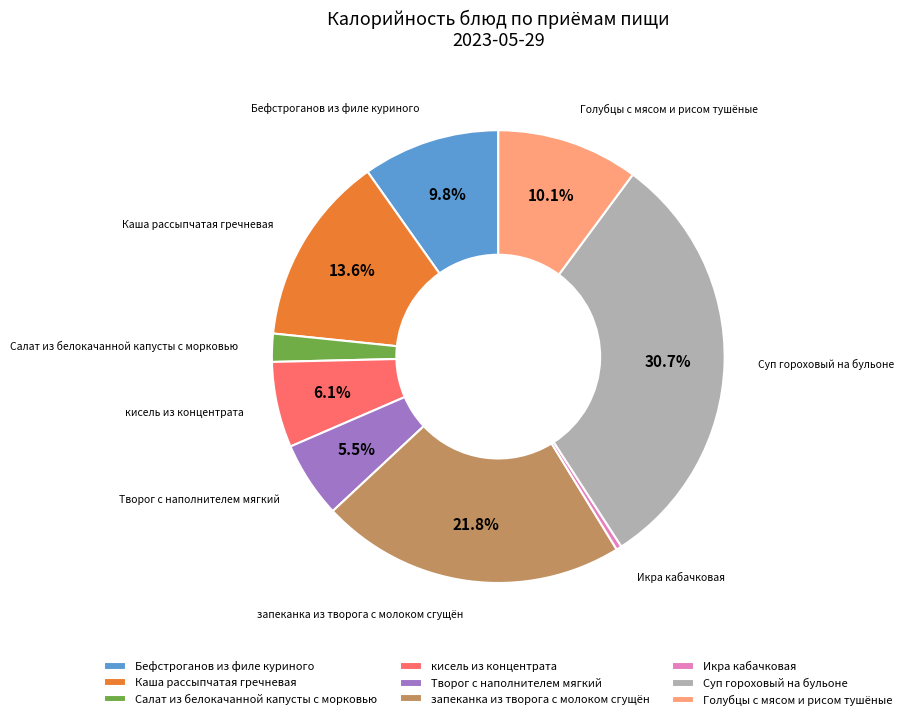

Between Творог с наполнителем мягкий and кисель из концентрата, which is larger?

кисель из концентрата